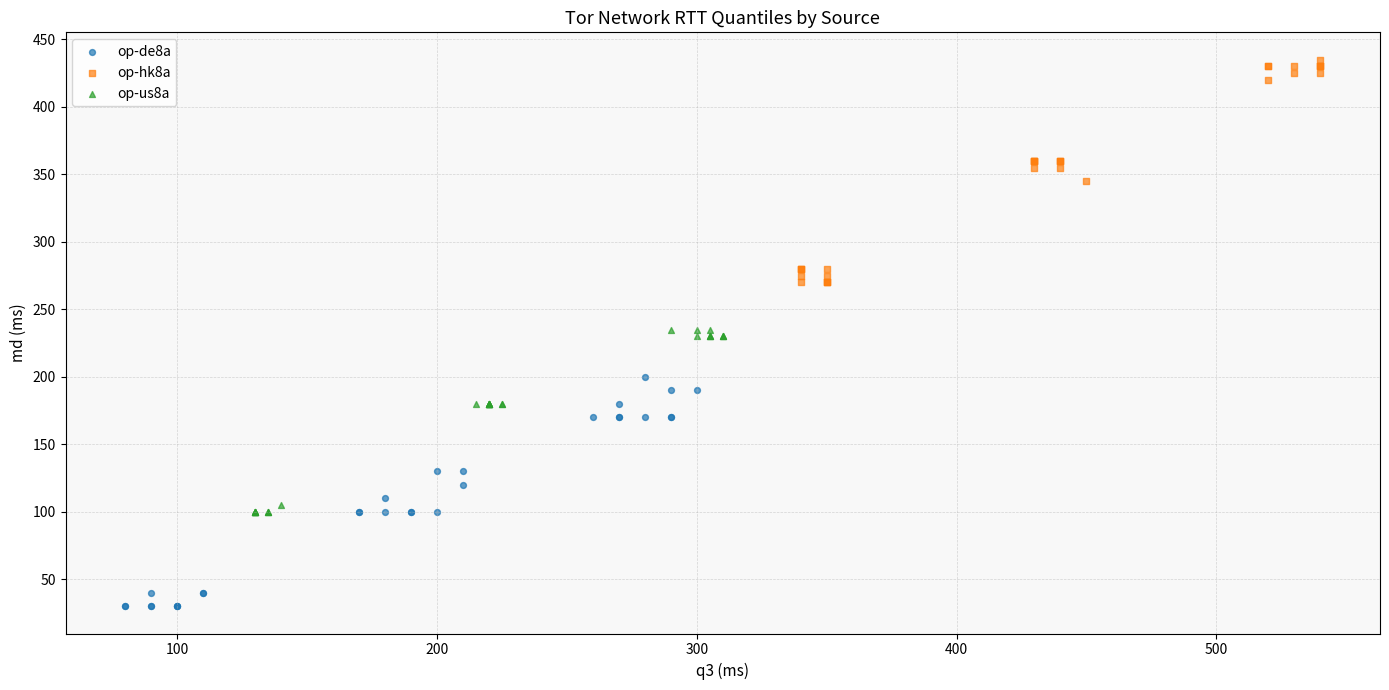

Which series reaches the maximum Y coordinate?

op-hk8a